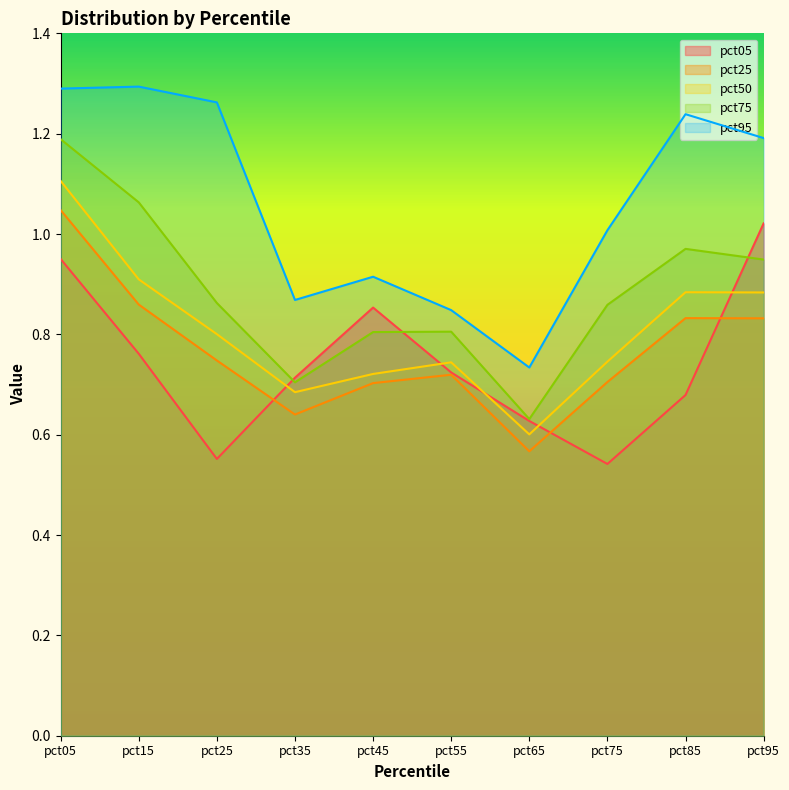

Between pct05 and pct45, which series saw the biggest shift?

pct50